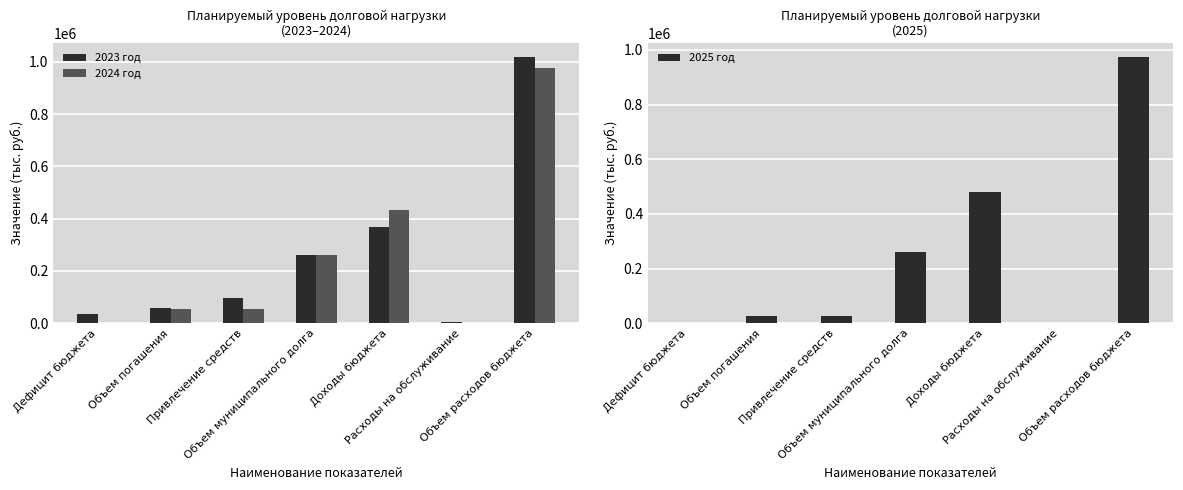

The 2024 год series shows 410635.8 at Объем муниципального долга. True or false?

False